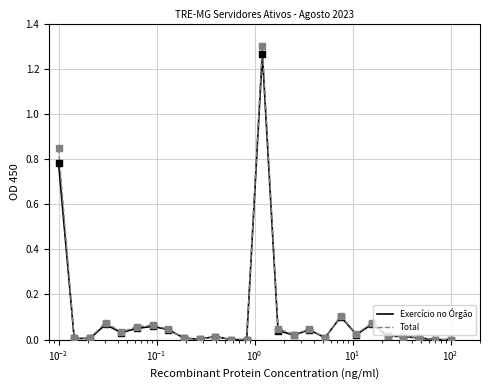

Which series has the largest range (max minus min)?

Total